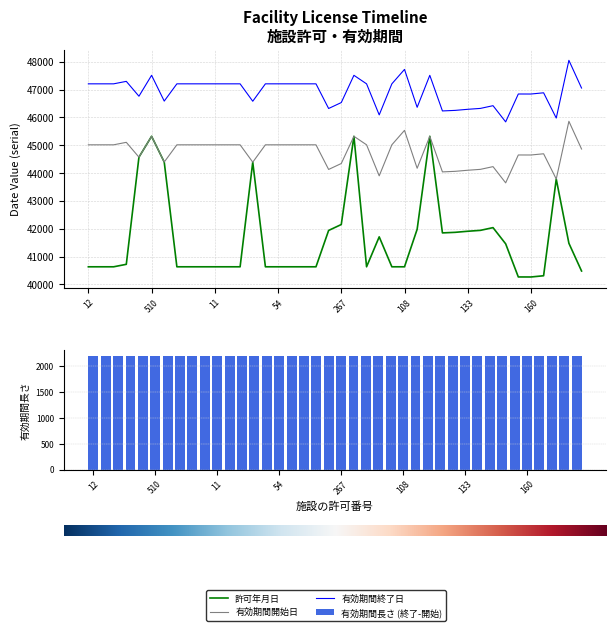

The 有効期間開始日 series shows 44233 at 139. True or false?

True